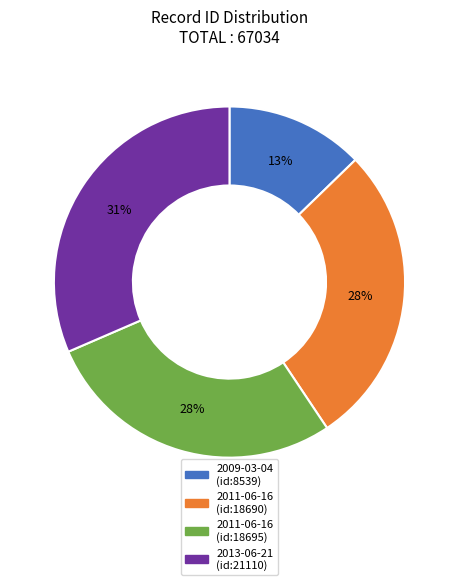

To the nearest percent, what is the average slice percentage?

25%